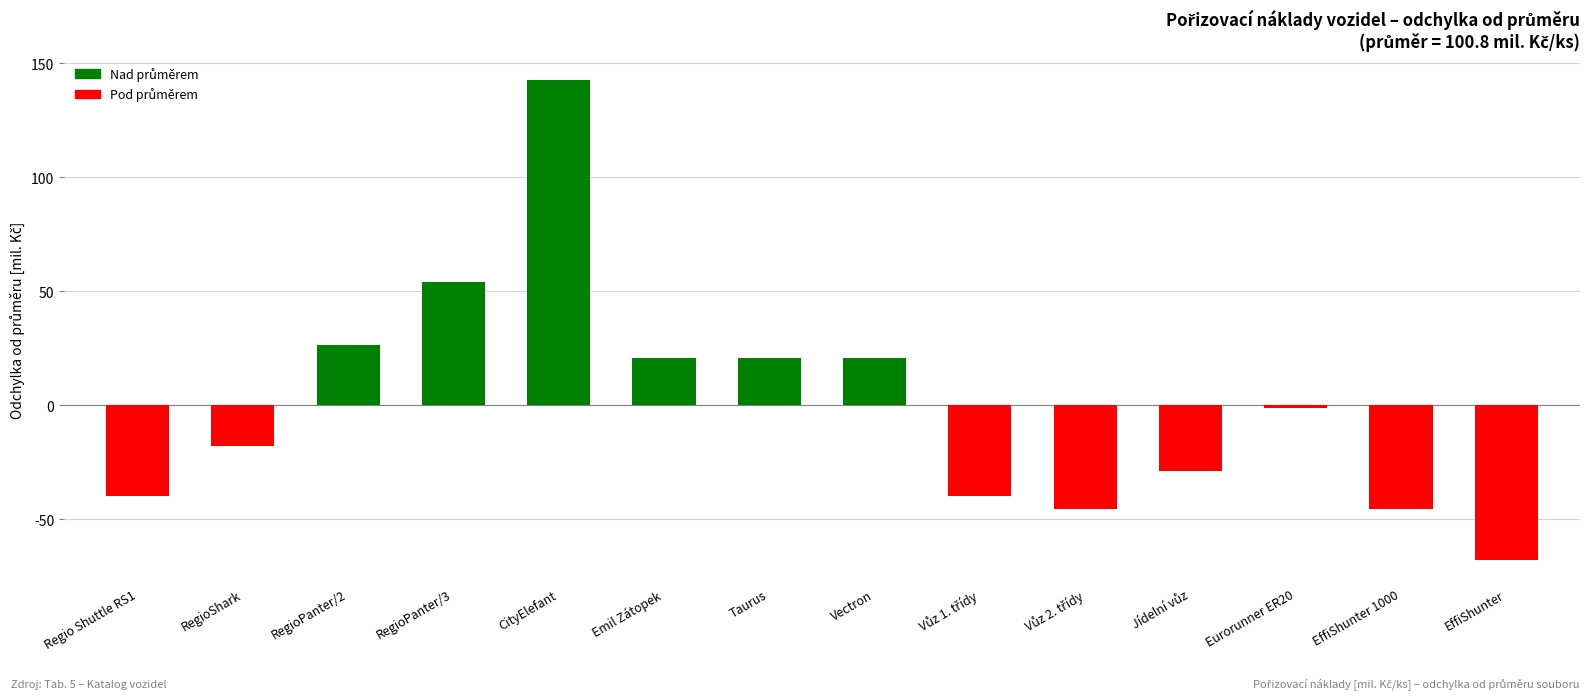

Reading left to right, extract all data points from this chart.

-39.9	-17.8	26.5	54.2	142.7	21.0	21.0	21.0	-39.9	-45.5	-28.9	-1.2	-45.5	-67.6